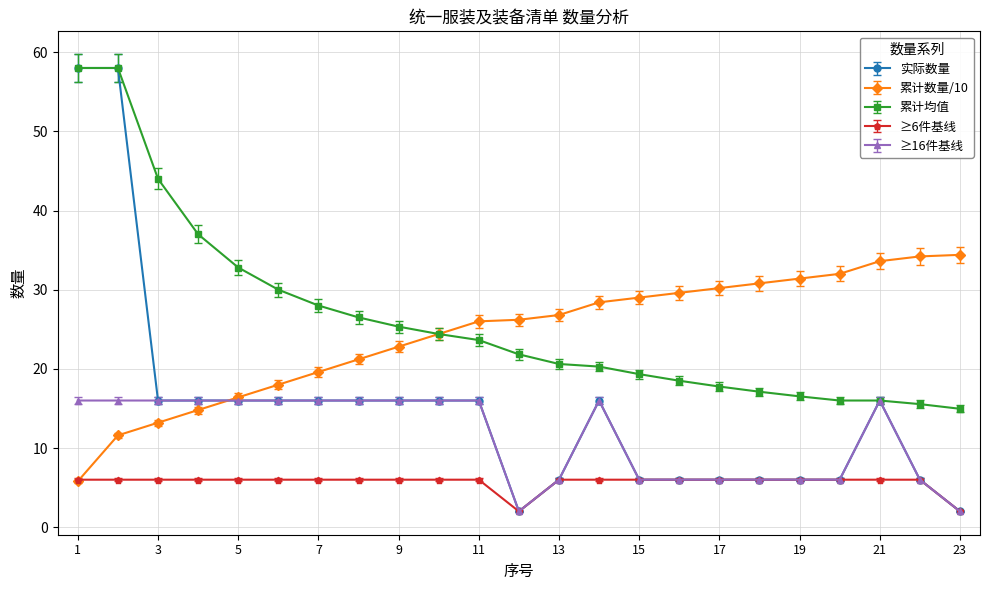

What is the smallest value displayed?

2.0